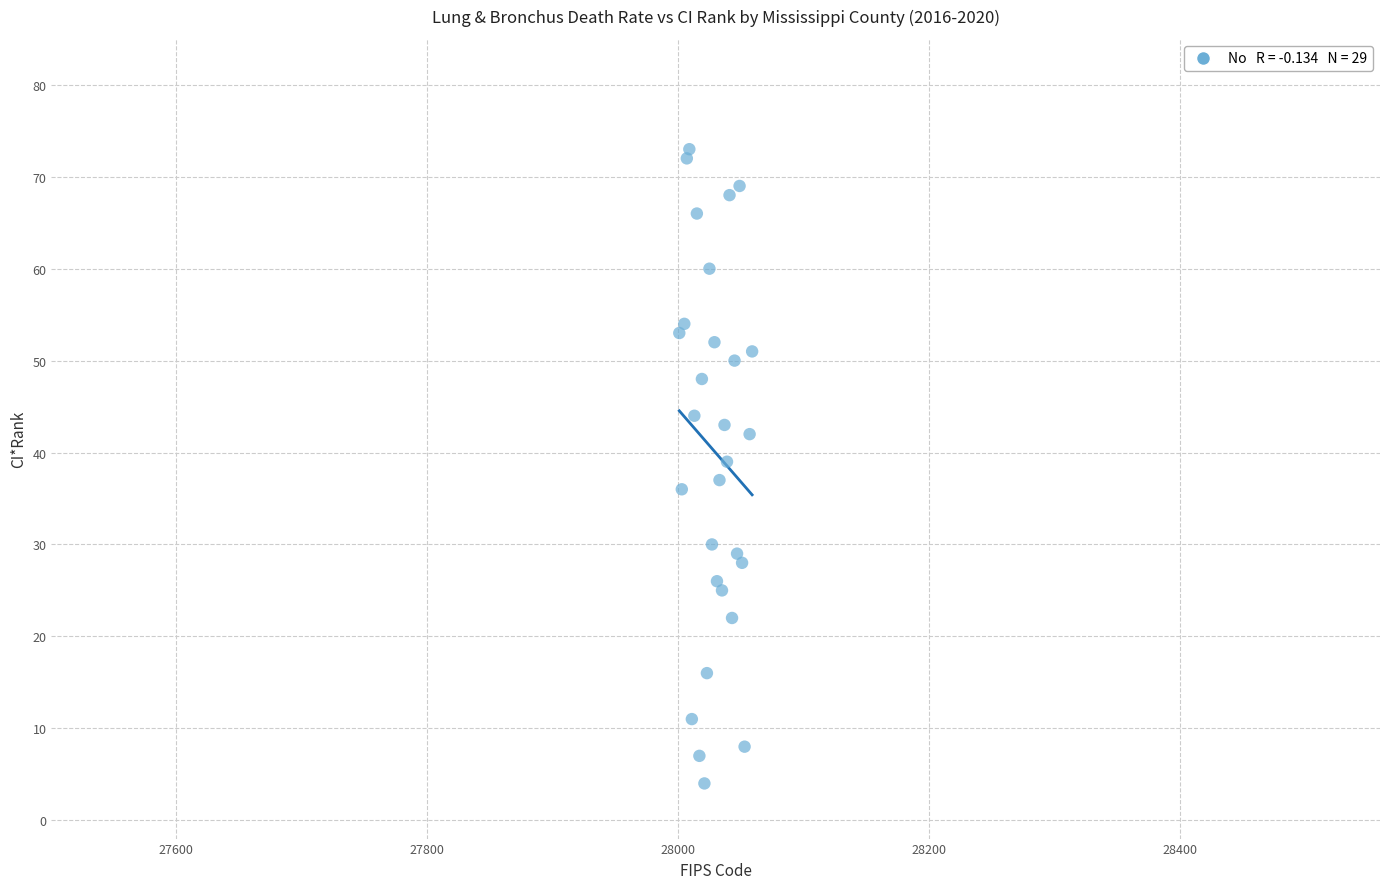

What is the range of Y values (max minus min)?

69